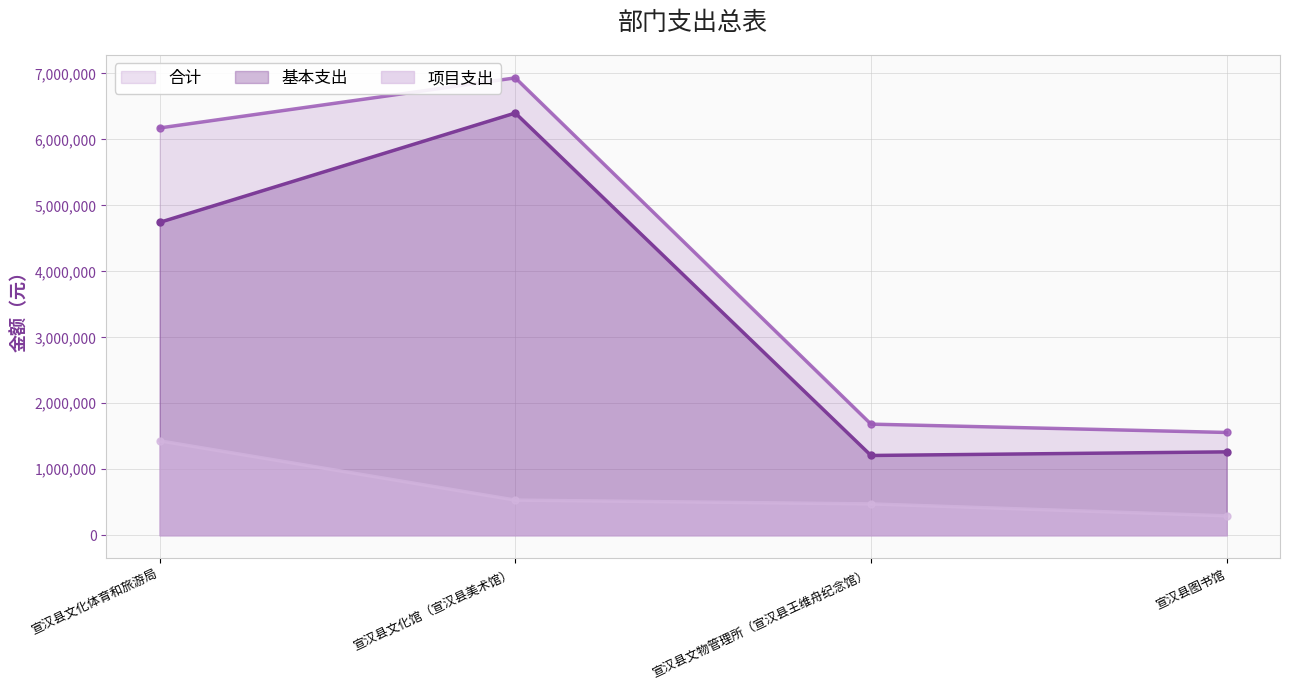

True or false: 项目支出 and 合计 intersect in this chart.

False